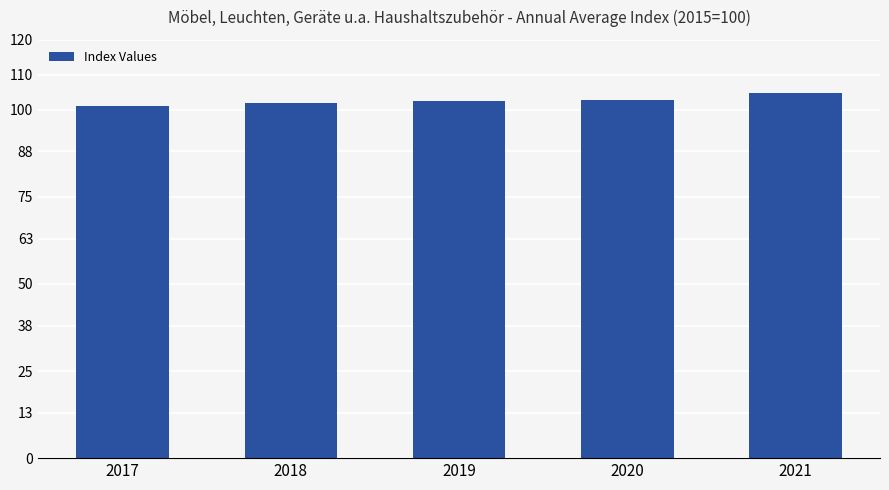

Read the value at 2017.

101.1